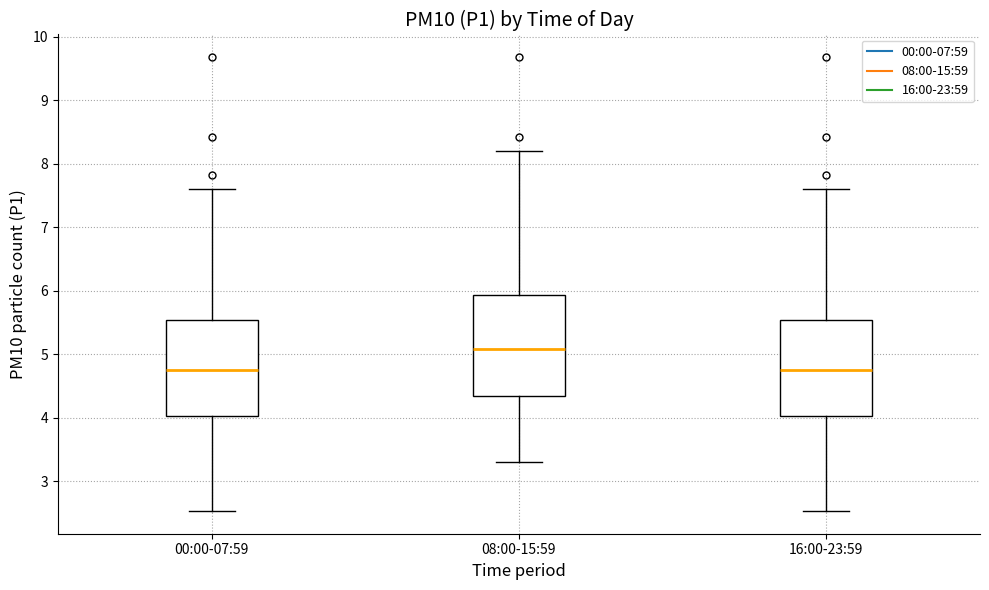

Which box's median line is the highest?

08:00-15:59